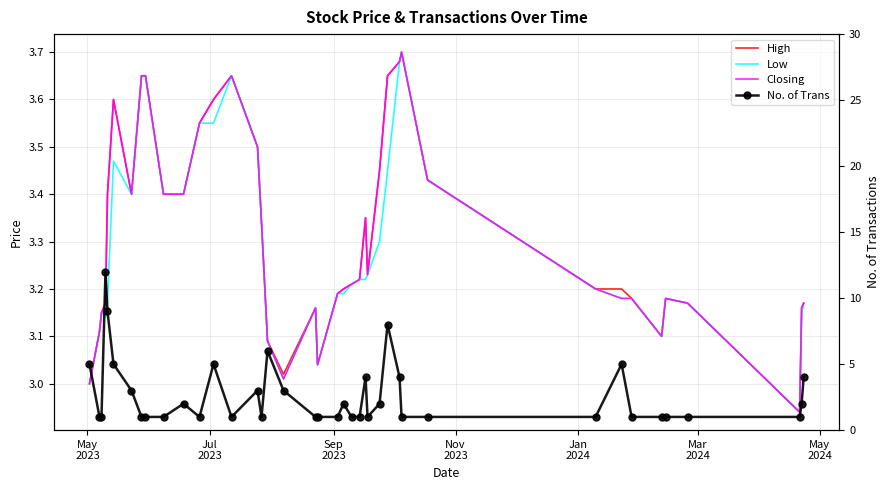

How many categories are shown in the chart?

40